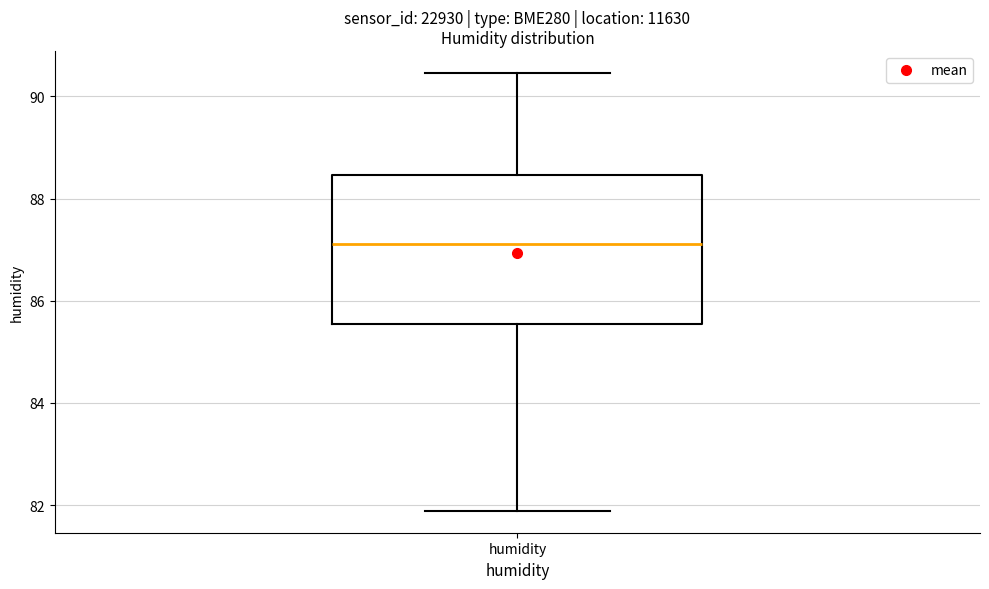

Where does the median line of the box for humidity sit on the y-axis? The values are not printed on the chart, so give them approximately, as read against the axis.

87.2